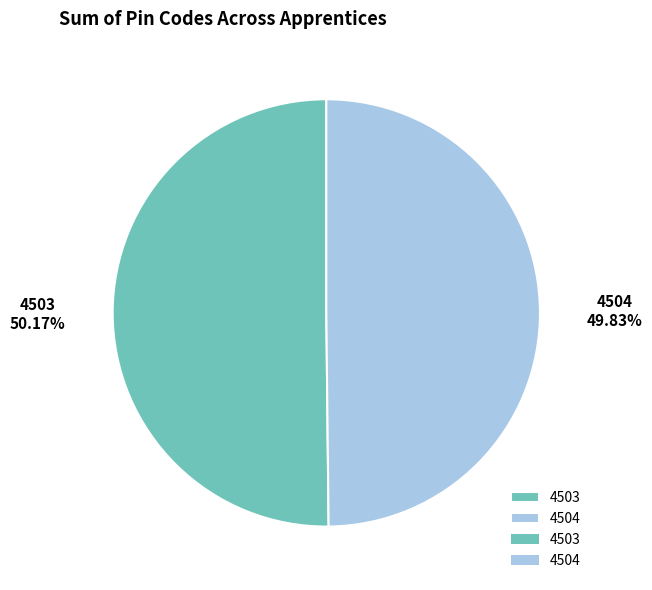

Is the sum of 4503 and 4504 greater than half?

Yes